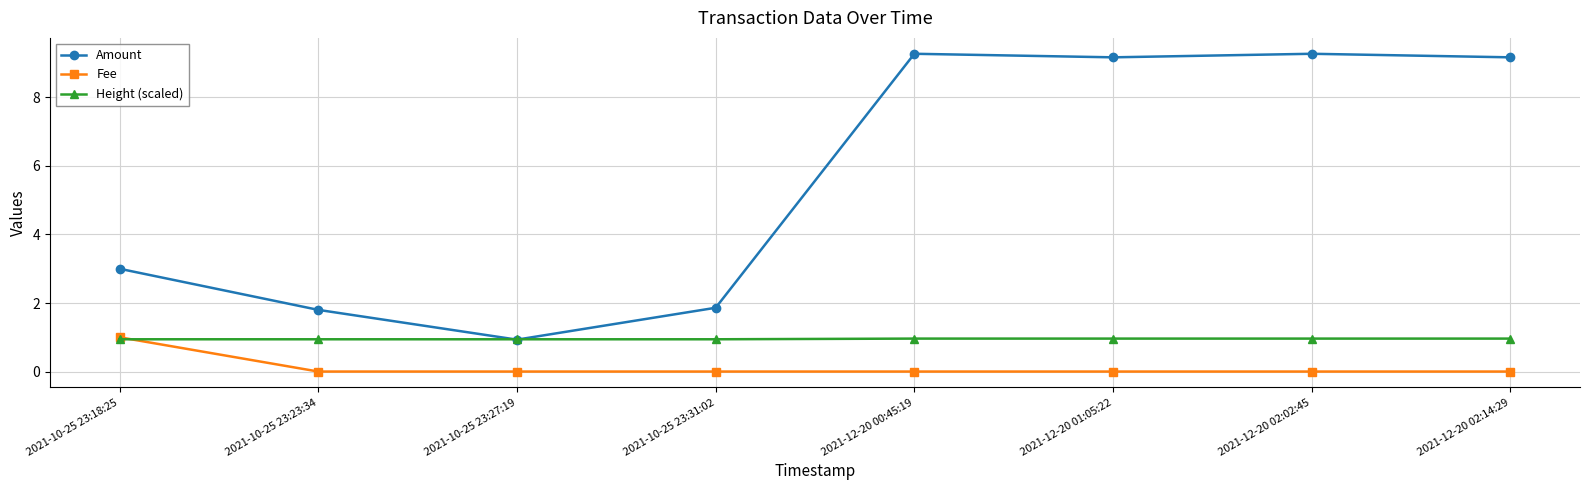

Count the number of categories in the chart.

8